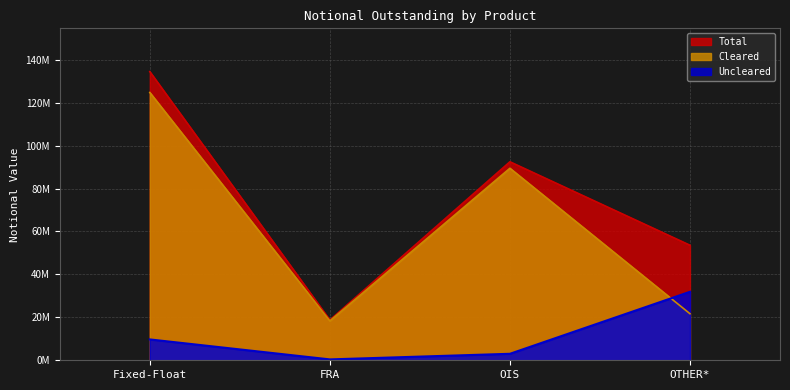

Count the number of data series in this chart.

3